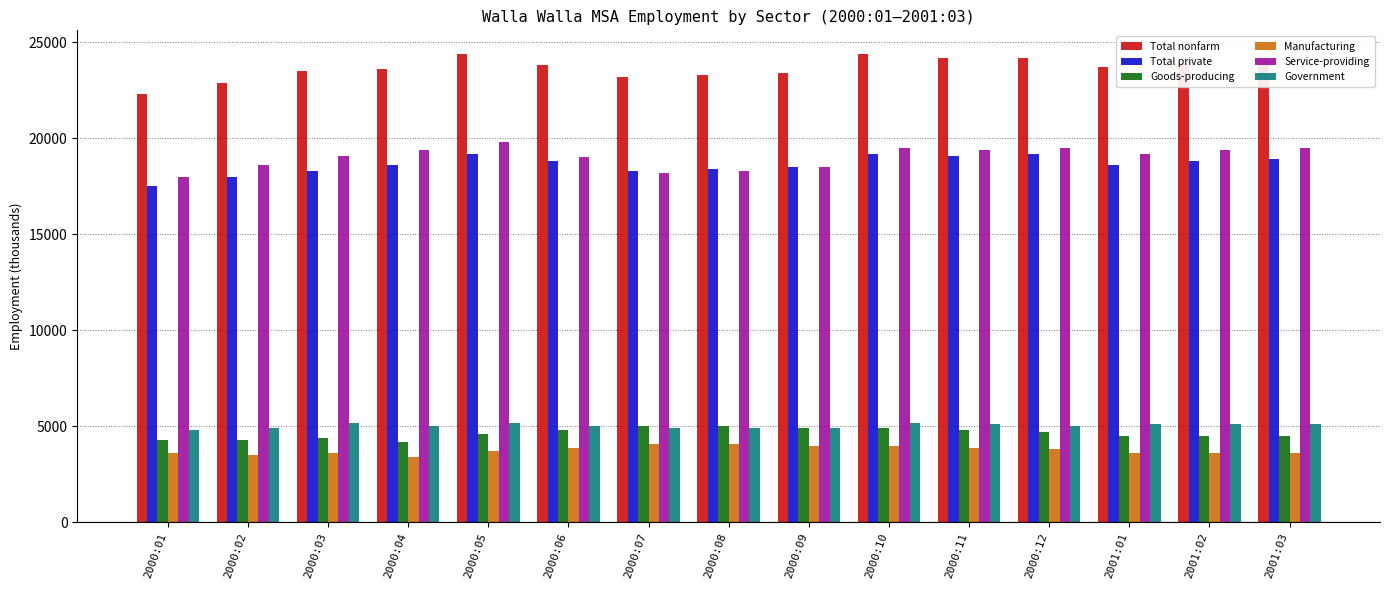

What is the minimum value shown in the chart?

3400